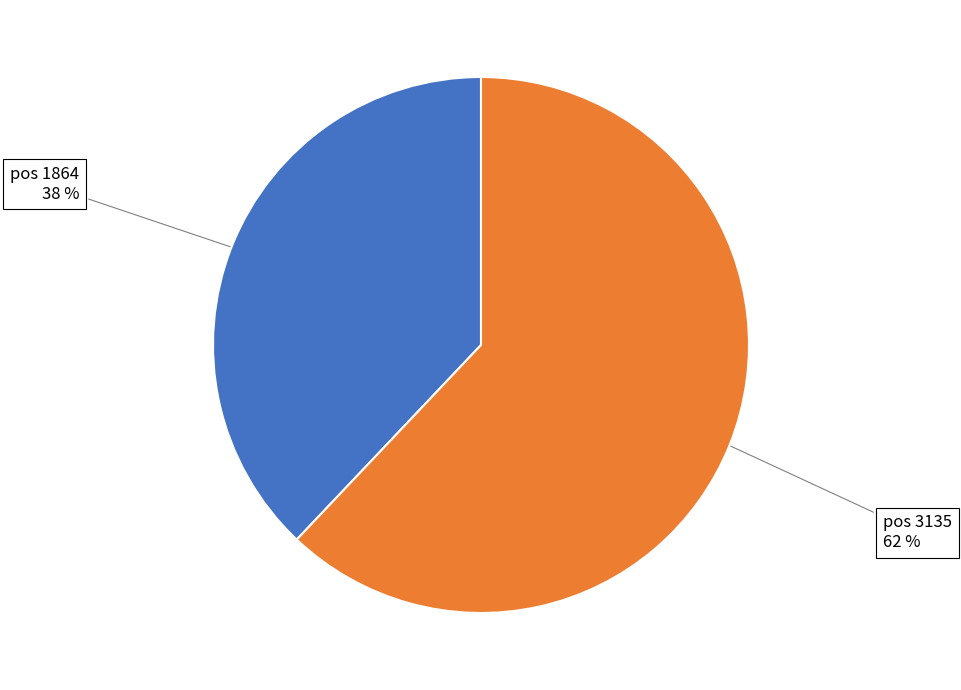

What is the ratio of the value at pos 3135 to the value at pos 1864?

1.6